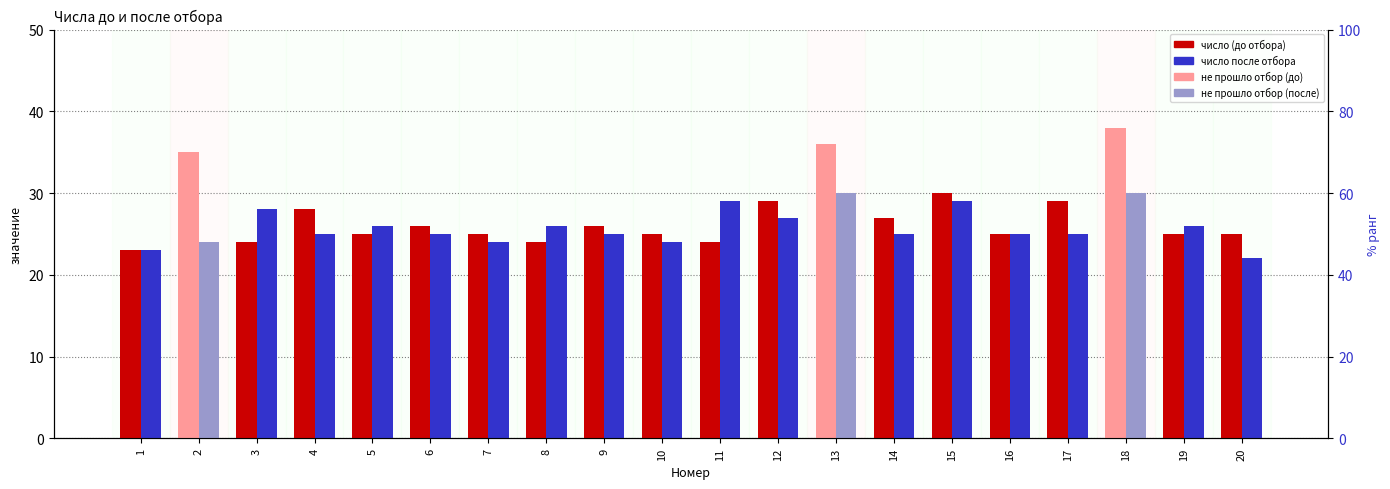

True or false: число (до отбора) has a value of 25 at 10.

True